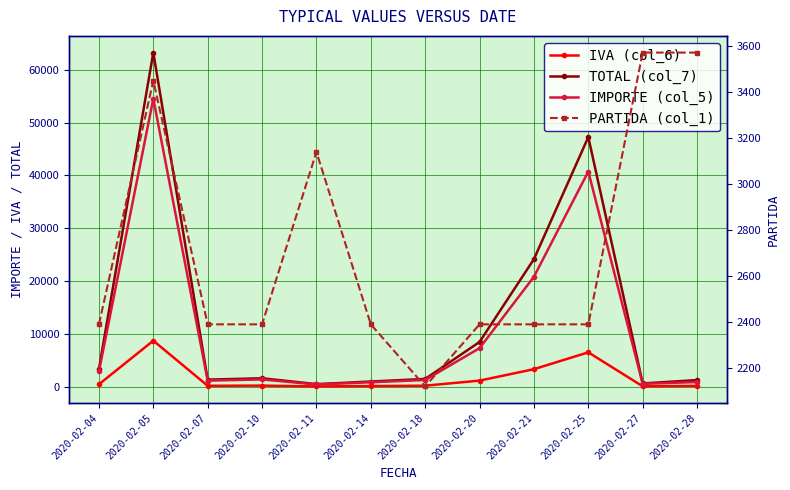

What is the total value across all series at 2020-02-20?

19353.4